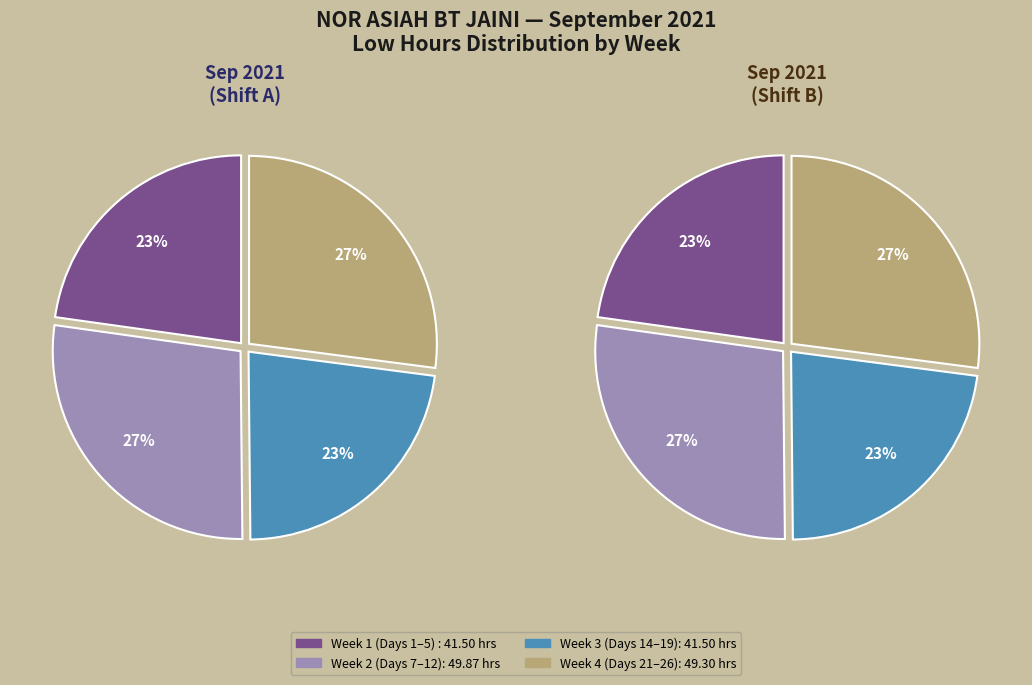

Is Day 2 the majority of the pie?

No